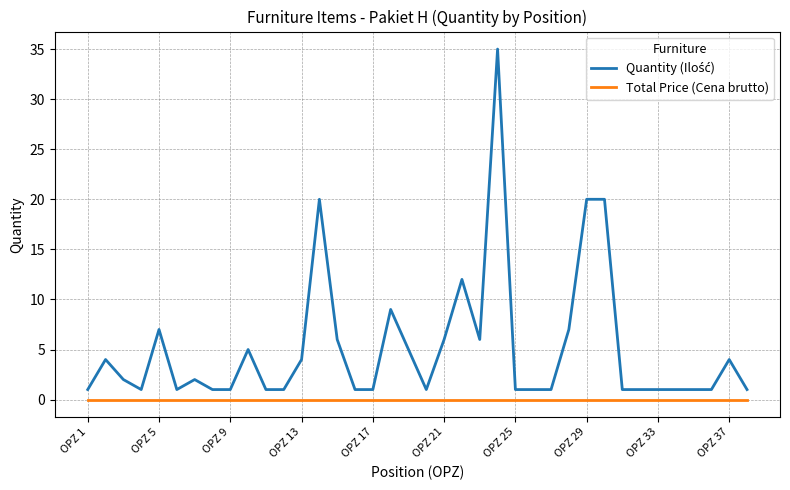

What is the maximum value shown in the chart?

35